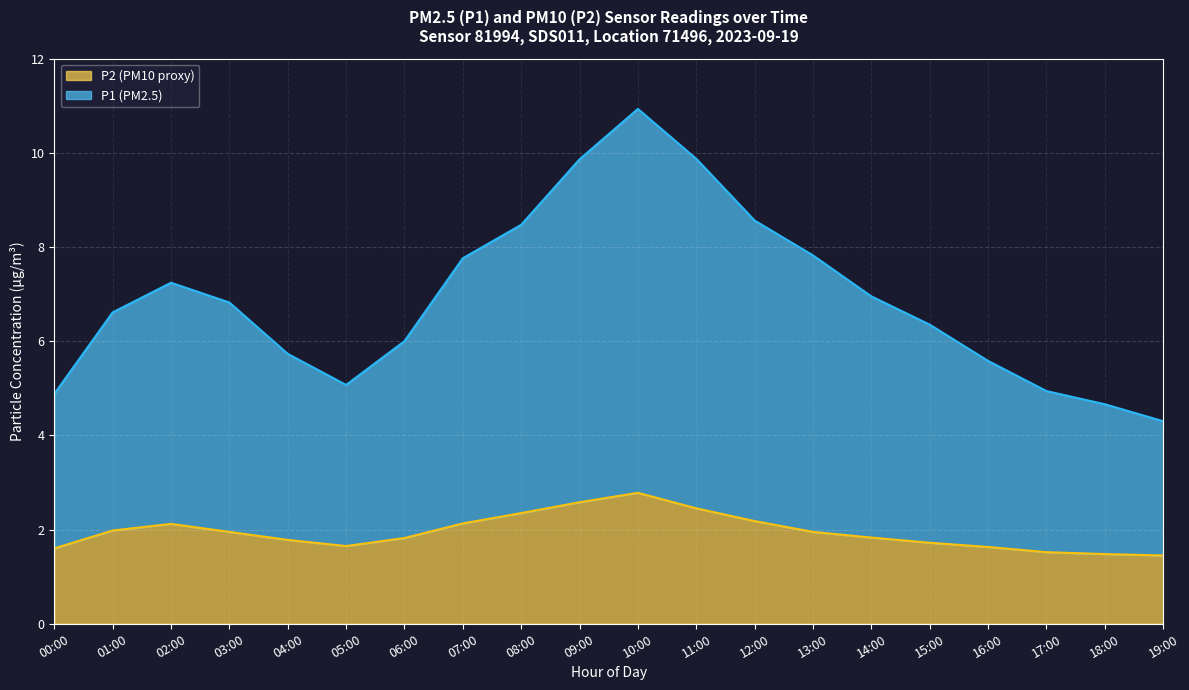

What position from the left is 09:00?

10